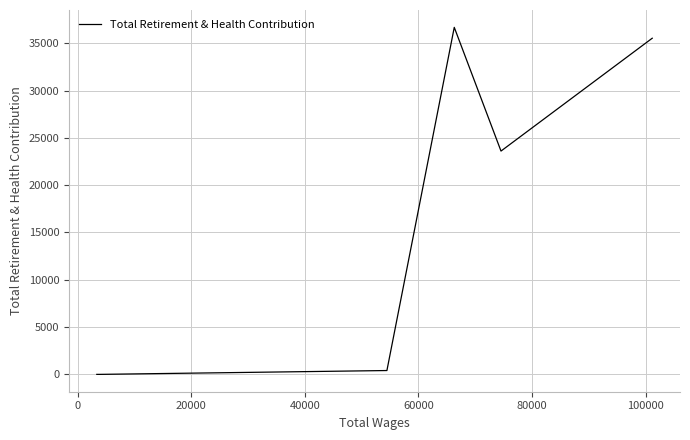

How many values exceed 406?

3